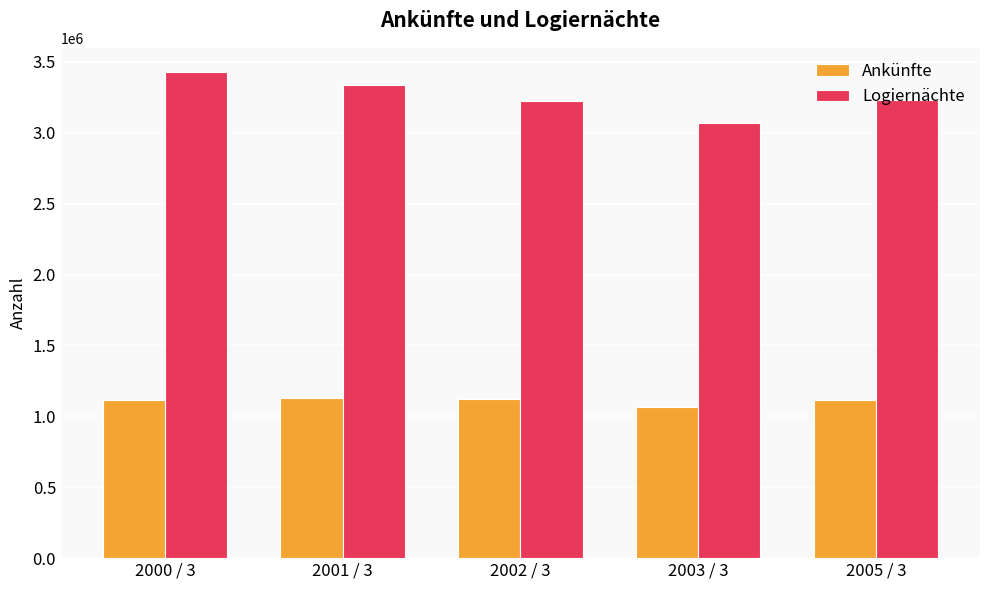

What is the difference between the maximum and minimum values in the Ankünfte series?

66152